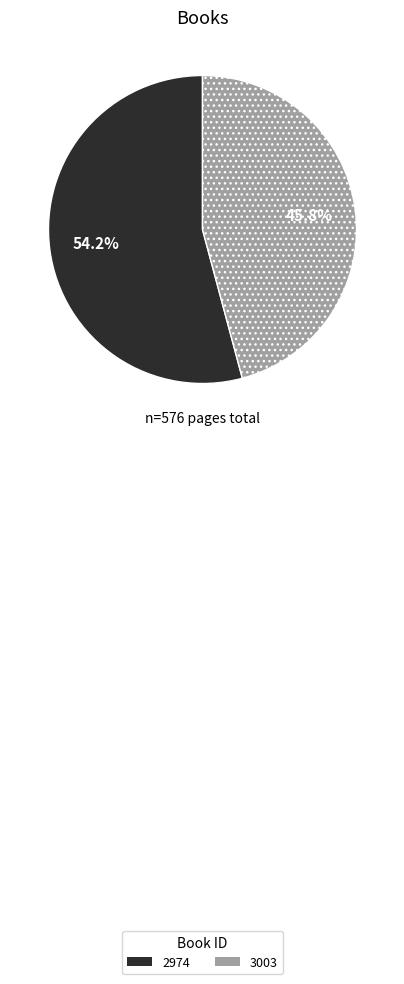

What percentage do 2974 and 3003 together represent?

100.0%